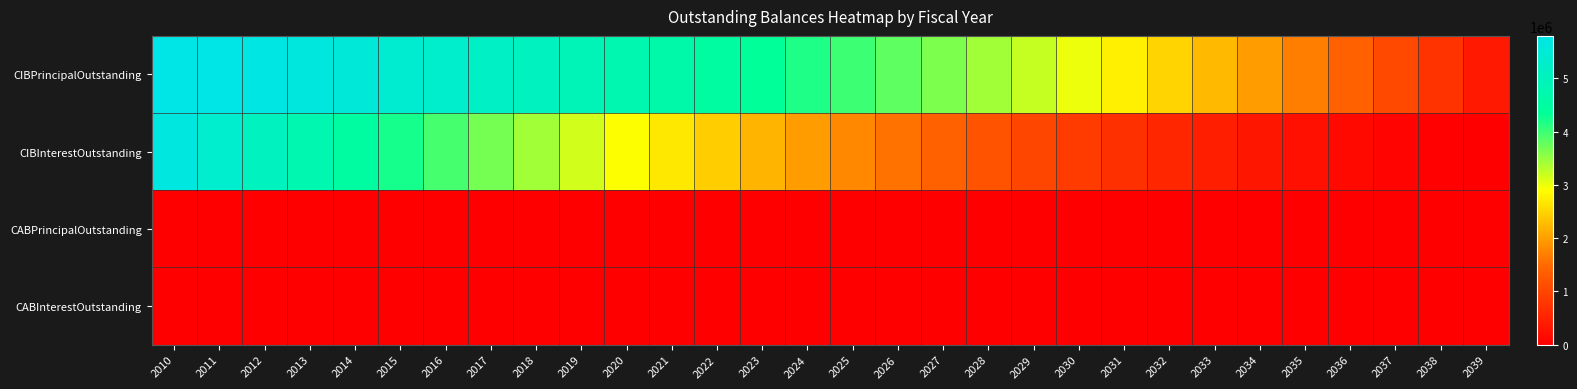

What is the total value across all series at 2033?

2686800.0